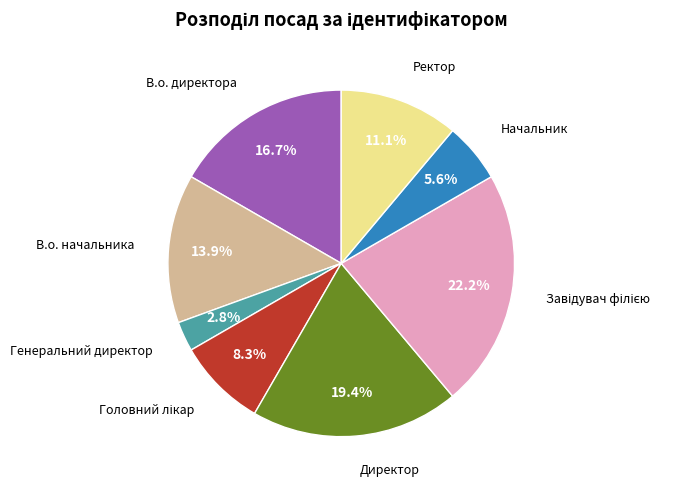

Is there any slice that represents more than half of the pie?

No